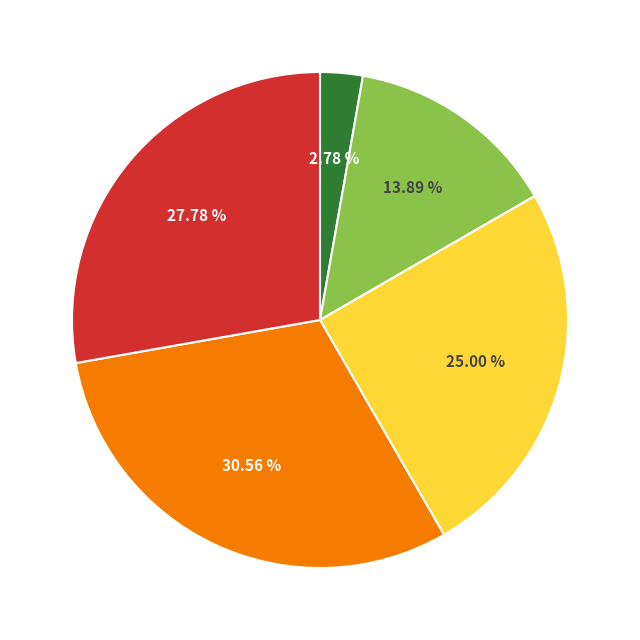

Does any single category account for the majority?

No